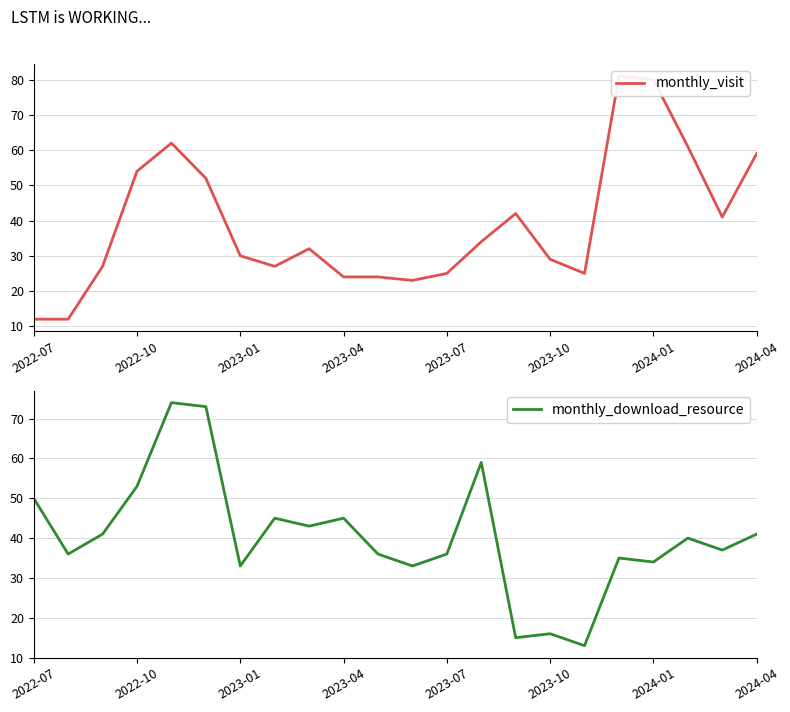

True or false: monthly_visit and monthly_download_resource intersect in this chart.

True